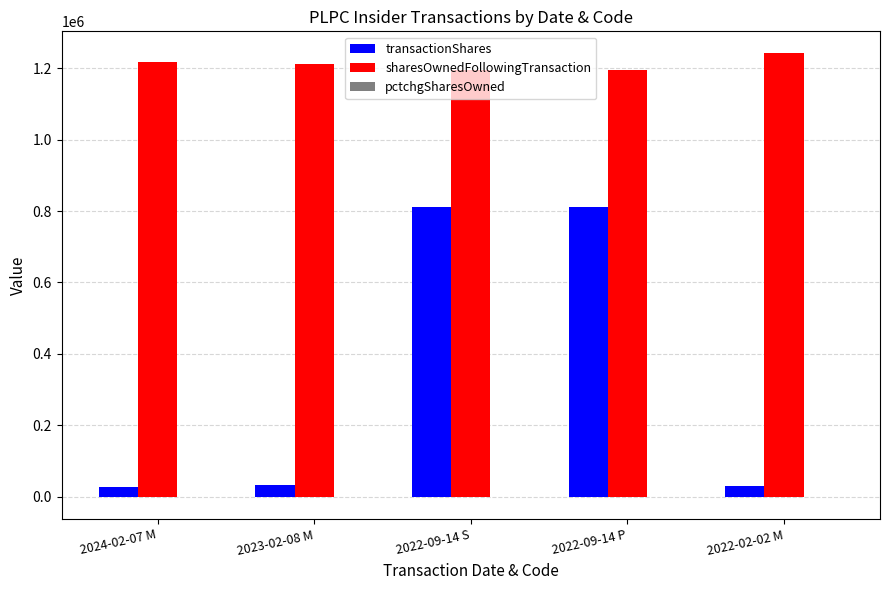

What is the maximum value shown in the chart?

1241217